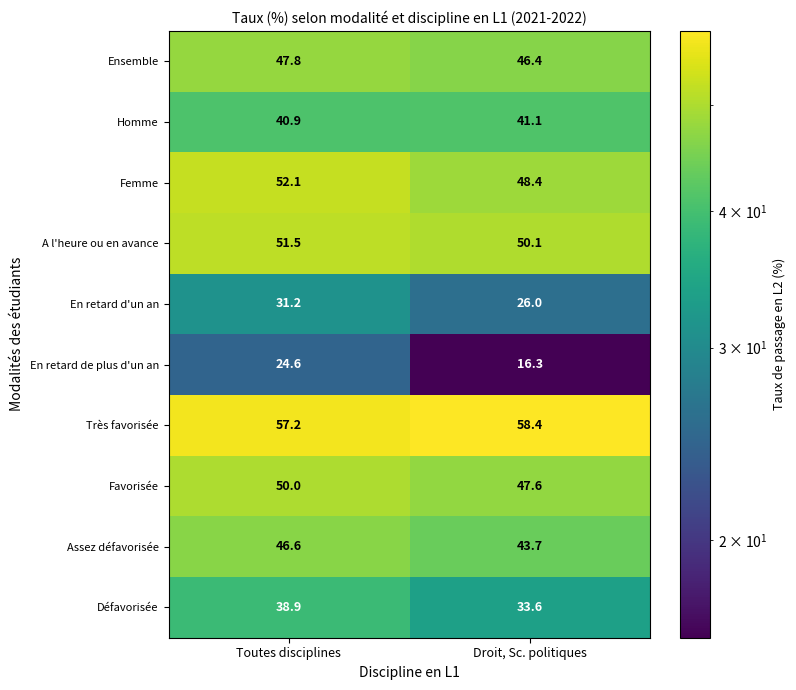

What is the average value of the Ensemble series?

47.1